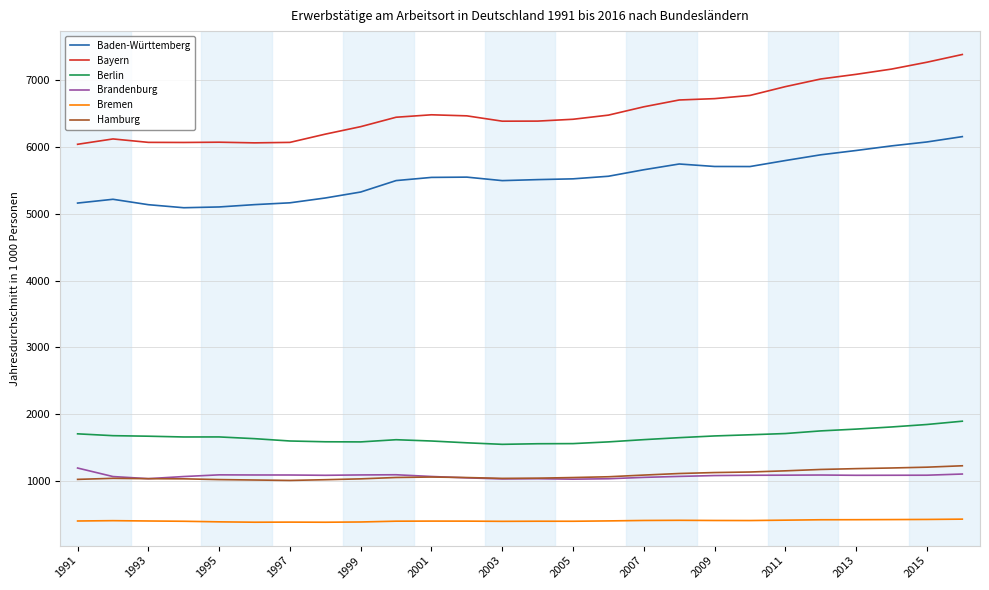

True or false: Brandenburg and Baden-Württemberg cross at least once.

False